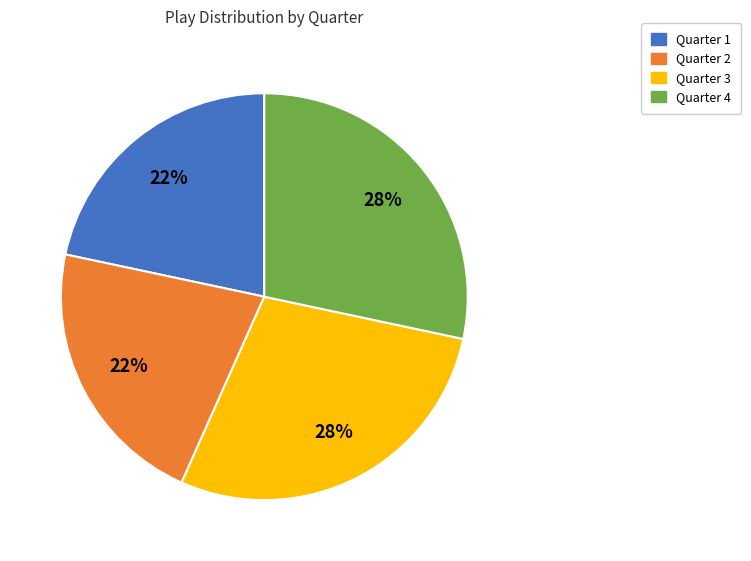

To the nearest percent, what is the average slice percentage?

25%